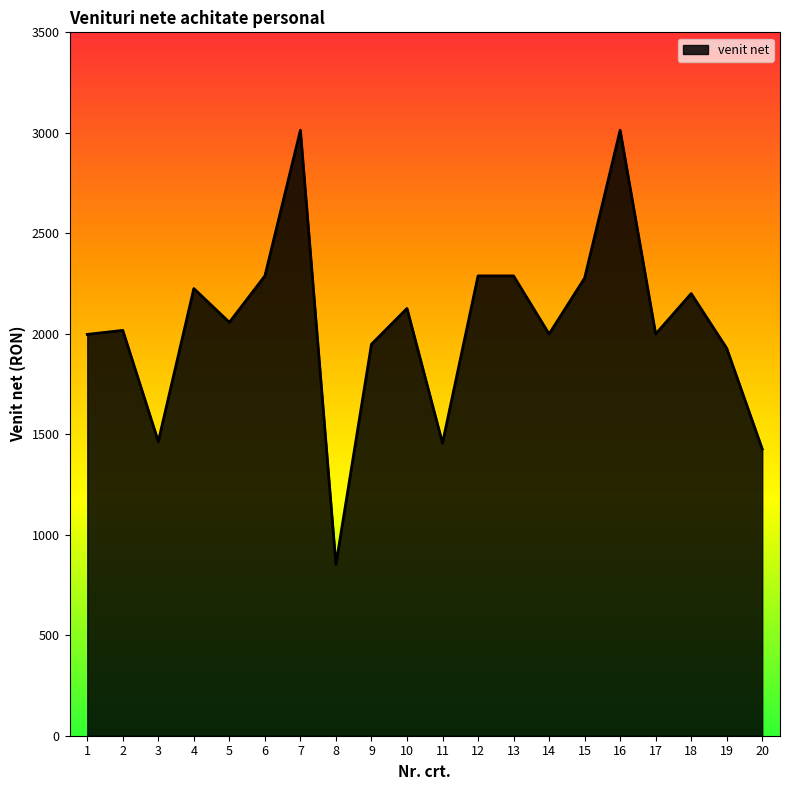

The value at 2 is 2017. True or false?

True